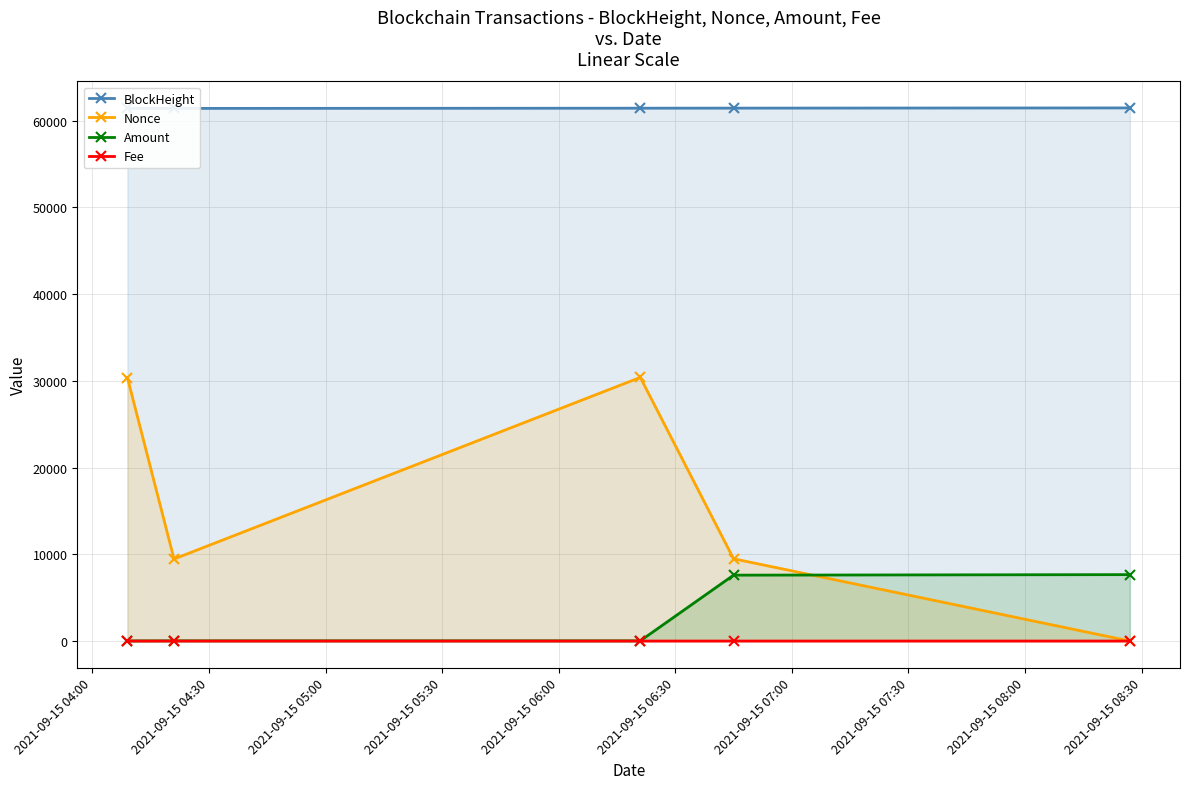

What is the value of the Nonce point at the 2nd from the left?

9462.0